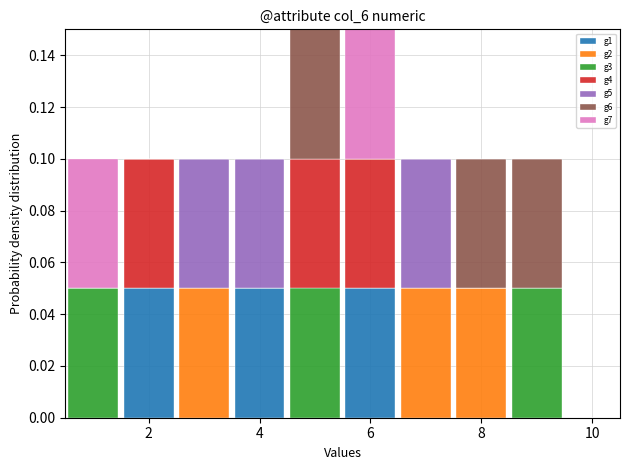

What is the total height of the stacked bar covering 8.5 to 9.5 on the x-axis? Neither the bar edges nor the heights are printed on the chart, so give them approximately, as read against the axes.

0.10